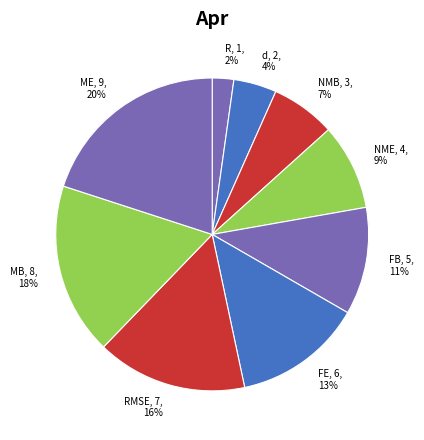

To the nearest percent, what is the average slice percentage?

11%